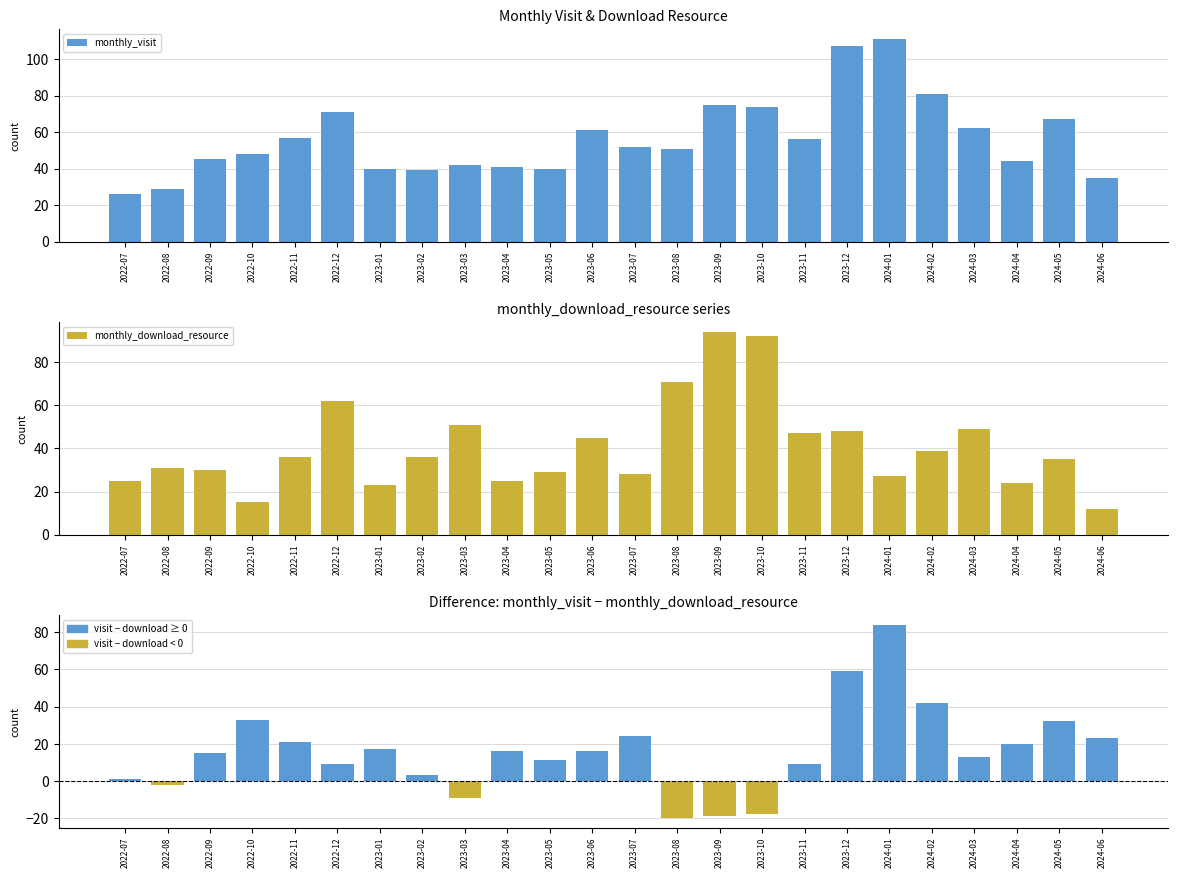

Reading left to right, list all the values displayed in this chart.

monthly_visit: 2022-07=26	2022-08=29	2022-09=45	2022-10=48	2022-11=57	2022-12=71	2023-01=40	2023-02=39	2023-03=42	2023-04=41	2023-05=40	2023-06=61	2023-07=52	2023-08=51	2023-09=75	2023-10=74	2023-11=56	2023-12=107	2024-01=111	2024-02=81	2024-03=62	2024-04=44	2024-05=67	2024-06=35
monthly_download_resource: 2022-07=25	2022-08=31	2022-09=30	2022-10=15	2022-11=36	2022-12=62	2023-01=23	2023-02=36	2023-03=51	2023-04=25	2023-05=29	2023-06=45	2023-07=28	2023-08=71	2023-09=94	2023-10=92	2023-11=47	2023-12=48	2024-01=27	2024-02=39	2024-03=49	2024-04=24	2024-05=35	2024-06=12
visit − download: 2022-07=1	2022-08=-2	2022-09=15	2022-10=33	2022-11=21	2022-12=9	2023-01=17	2023-02=3	2023-03=-9	2023-04=16	2023-05=11	2023-06=16	2023-07=24	2023-08=-20	2023-09=-19	2023-10=-18	2023-11=9	2023-12=59	2024-01=84	2024-02=42	2024-03=13	2024-04=20	2024-05=32	2024-06=23